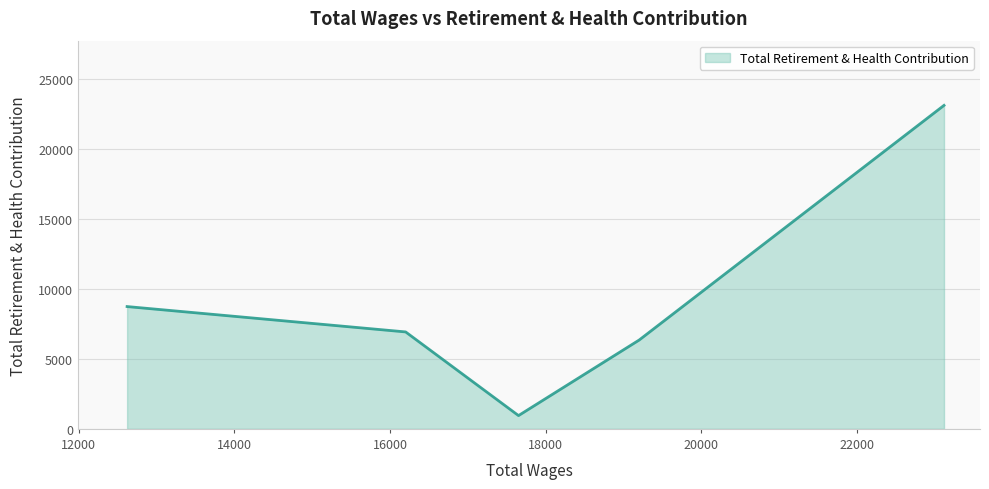

What is the smallest value displayed?

949